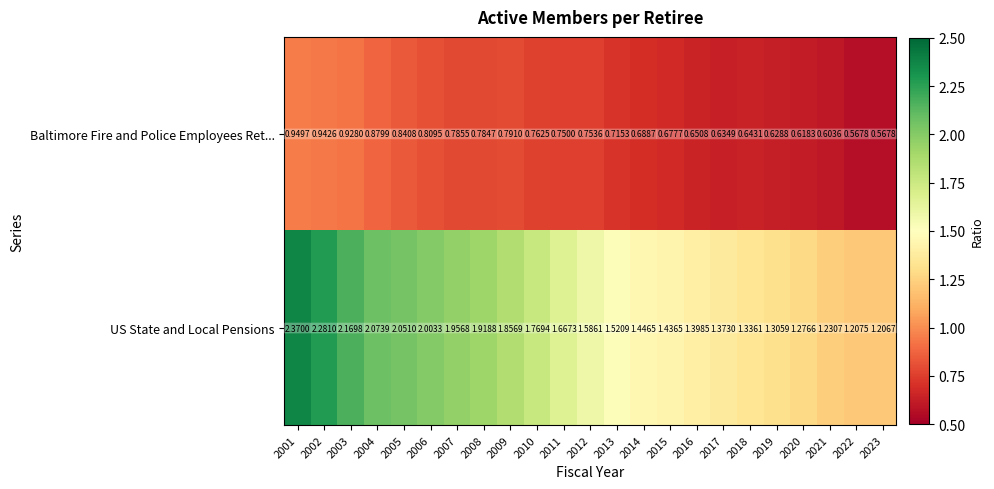

Which series has the largest range (max minus min)?

US State and Local Pensions